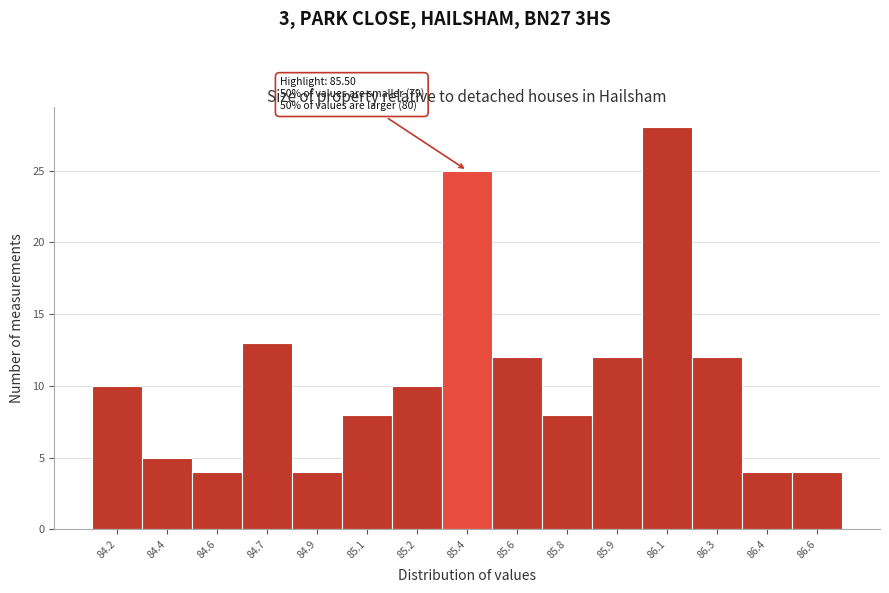

Reading left to right, extract all data points from this chart.

84.2=10	84.4=5	84.6=4	84.7=13	84.9=4	85.1=8	85.2=10	85.4=25	85.6=12	85.8=8	85.9=12	86.1=28	86.3=12	86.4=4	86.6=4